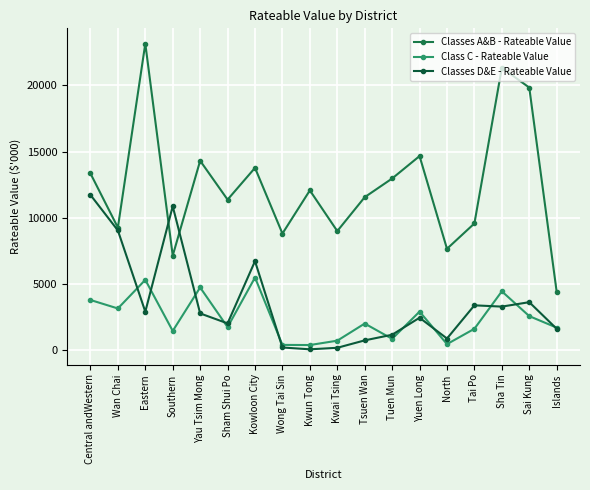

How many values in the Class C - Rateable Value series exceed 2025?

9